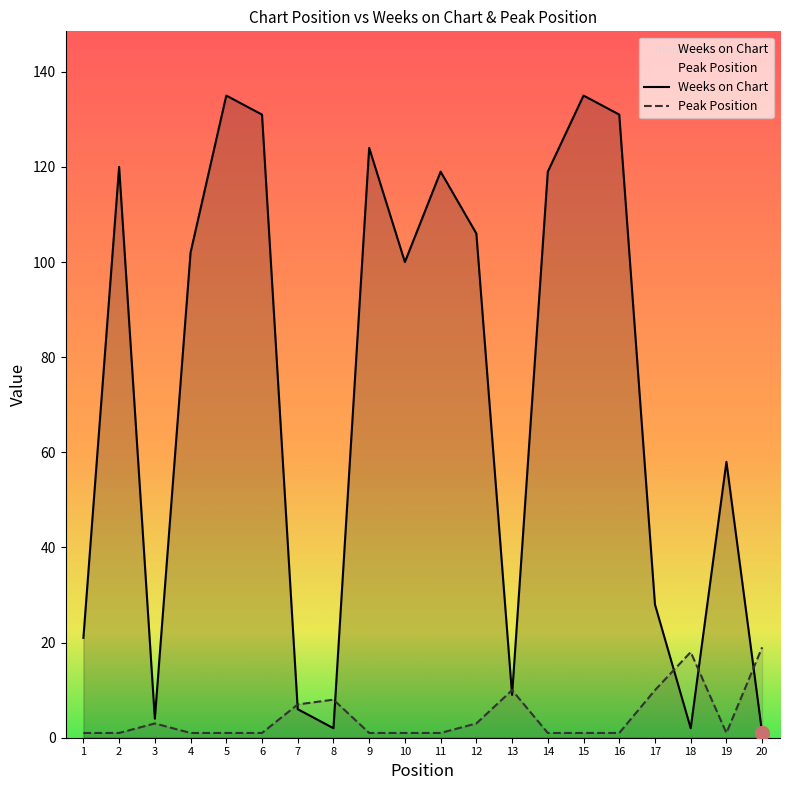

What is the difference between the Peak Position values at 3 and 10?

2